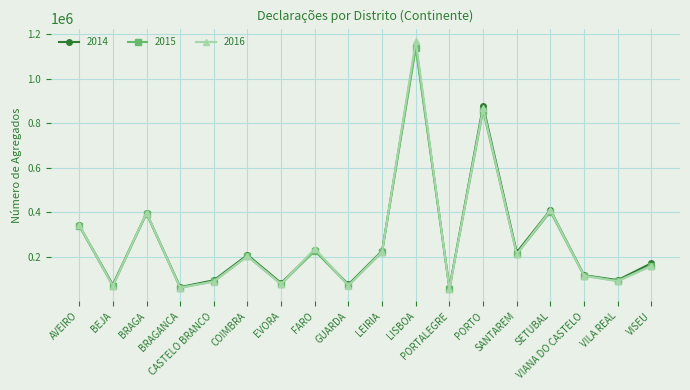

Which series has the largest range (max minus min)?

2016